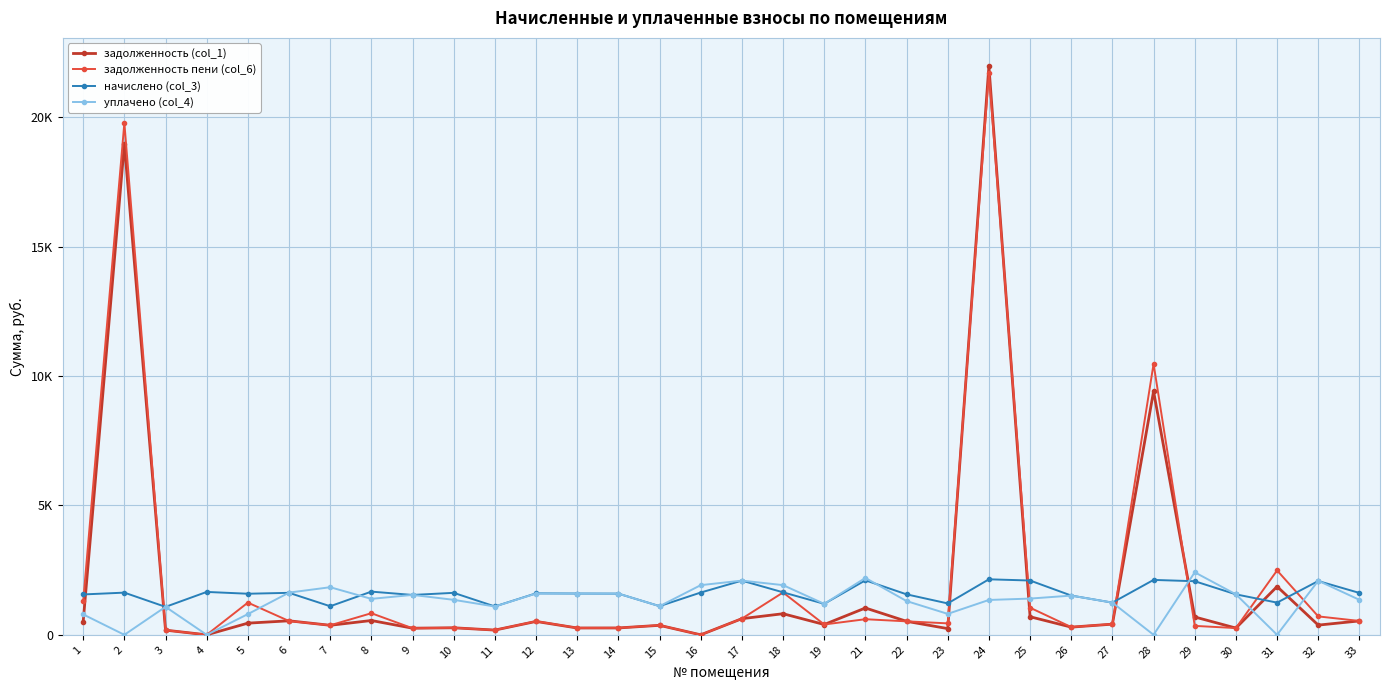

What is the difference between the second highest and second lowest values in the задолженность пени (col_6) series?

19781.1